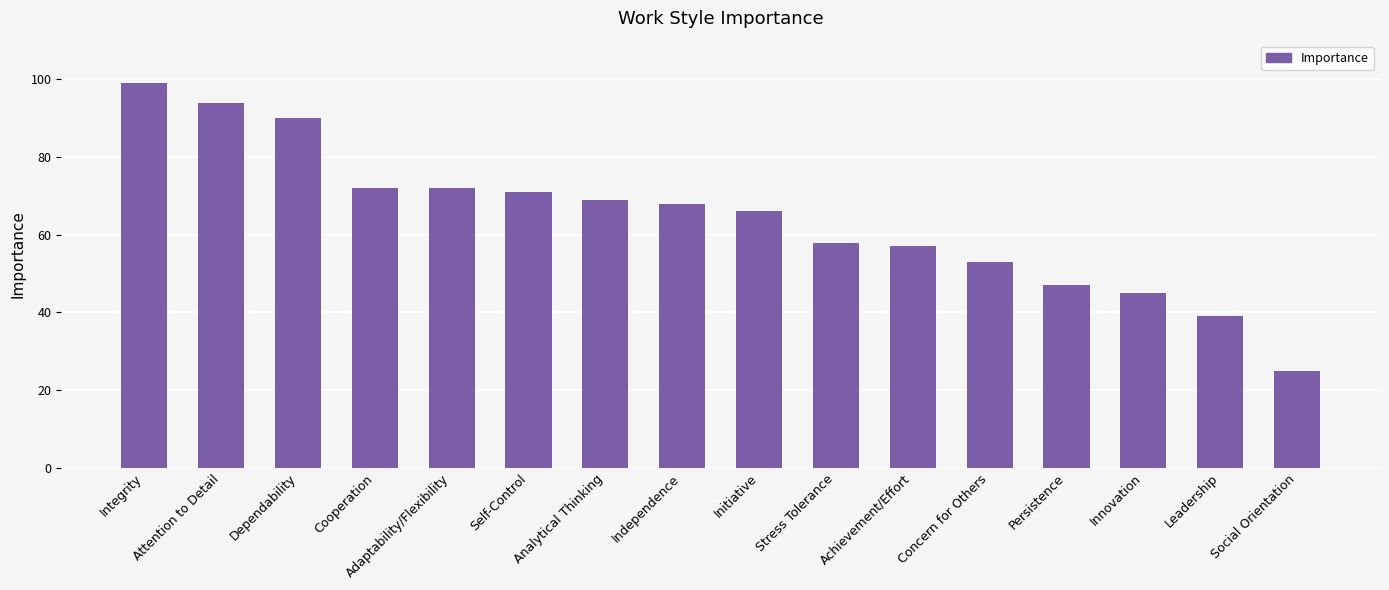

What is the value of the 14th bar from the left?

45